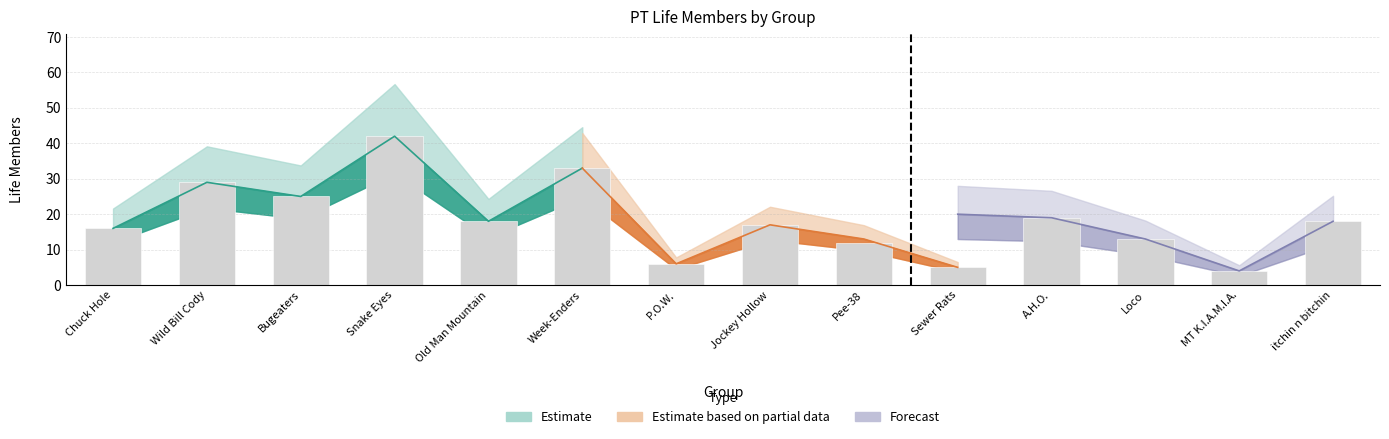

True or false: Current Life has a value of 6 at MT K.I.A.M.I.A..

False